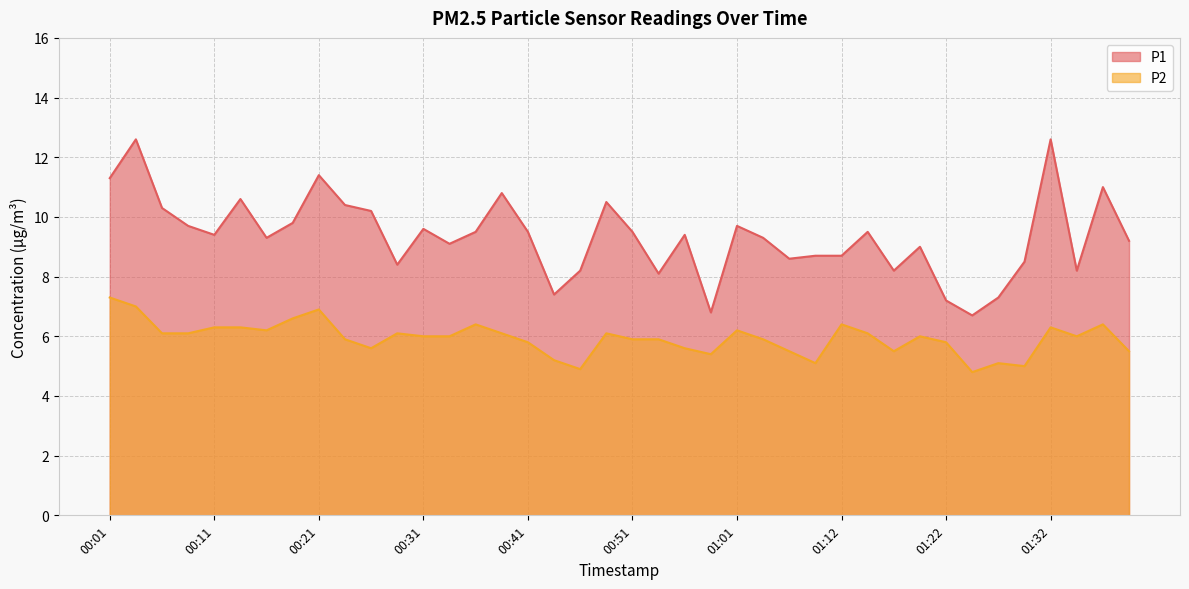

List the series in order of their overall mean, highest first.

P1, P2